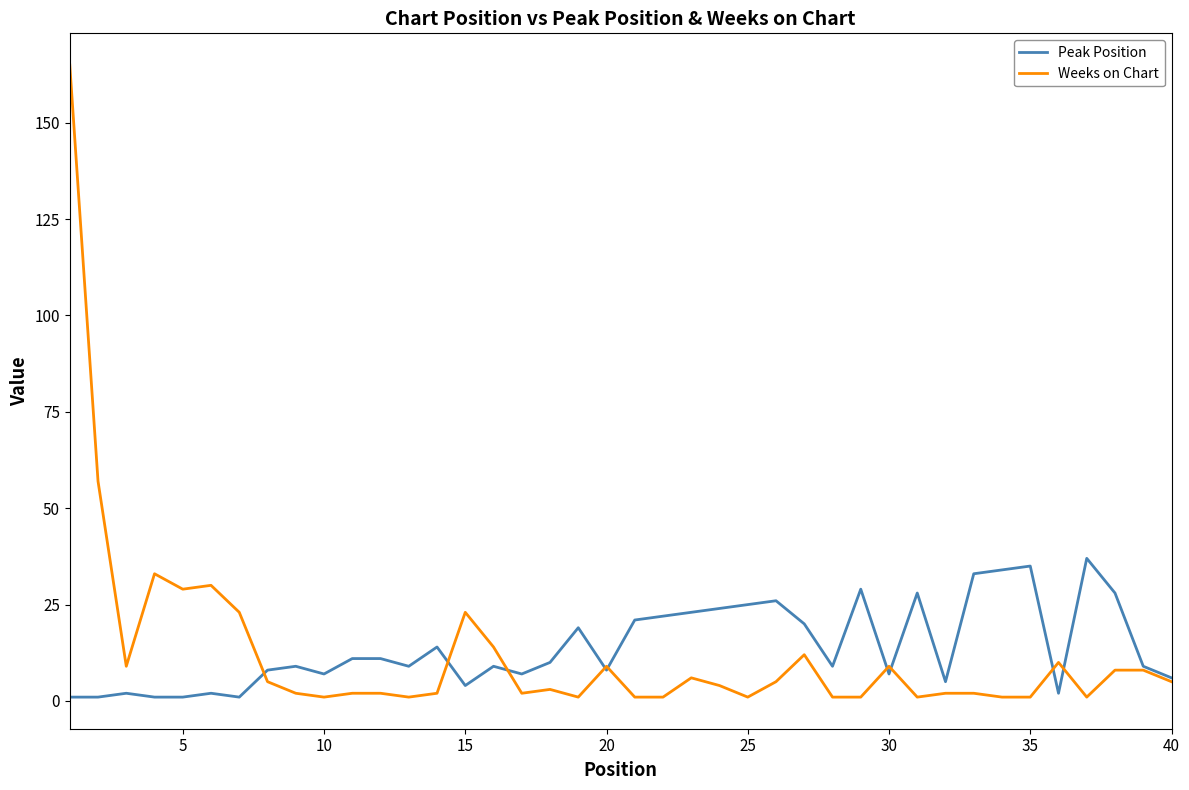

Which series has the largest range (max minus min)?

Weeks on Chart